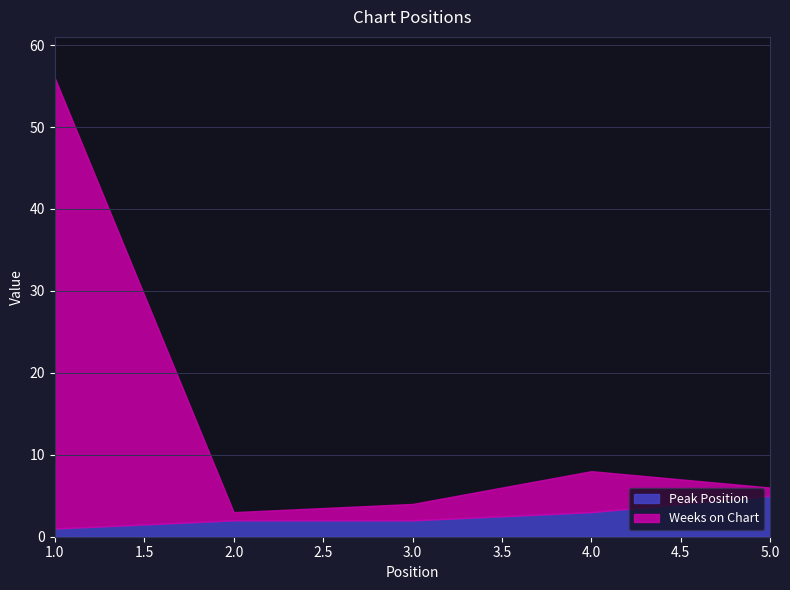

Between 3 and 4, which series saw the biggest shift?

Weeks on Chart